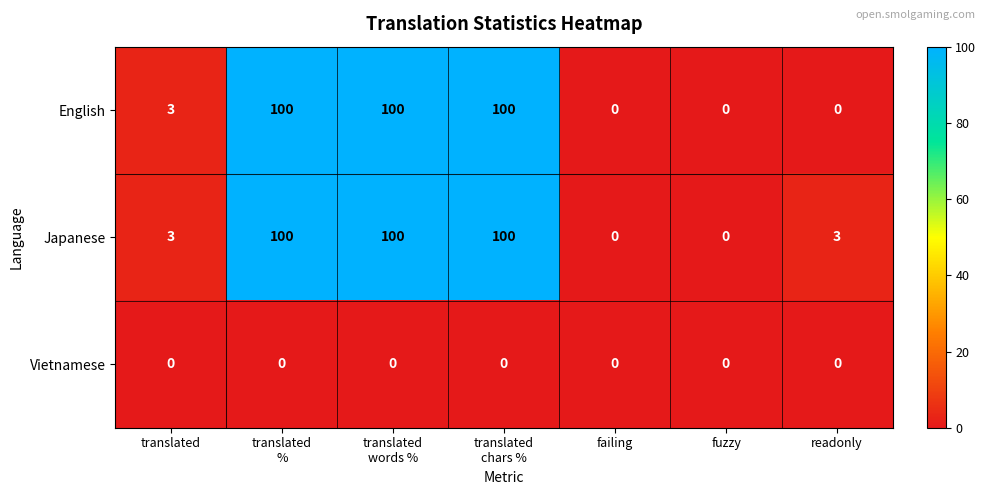

Where is English nearest to the value 50?

translated